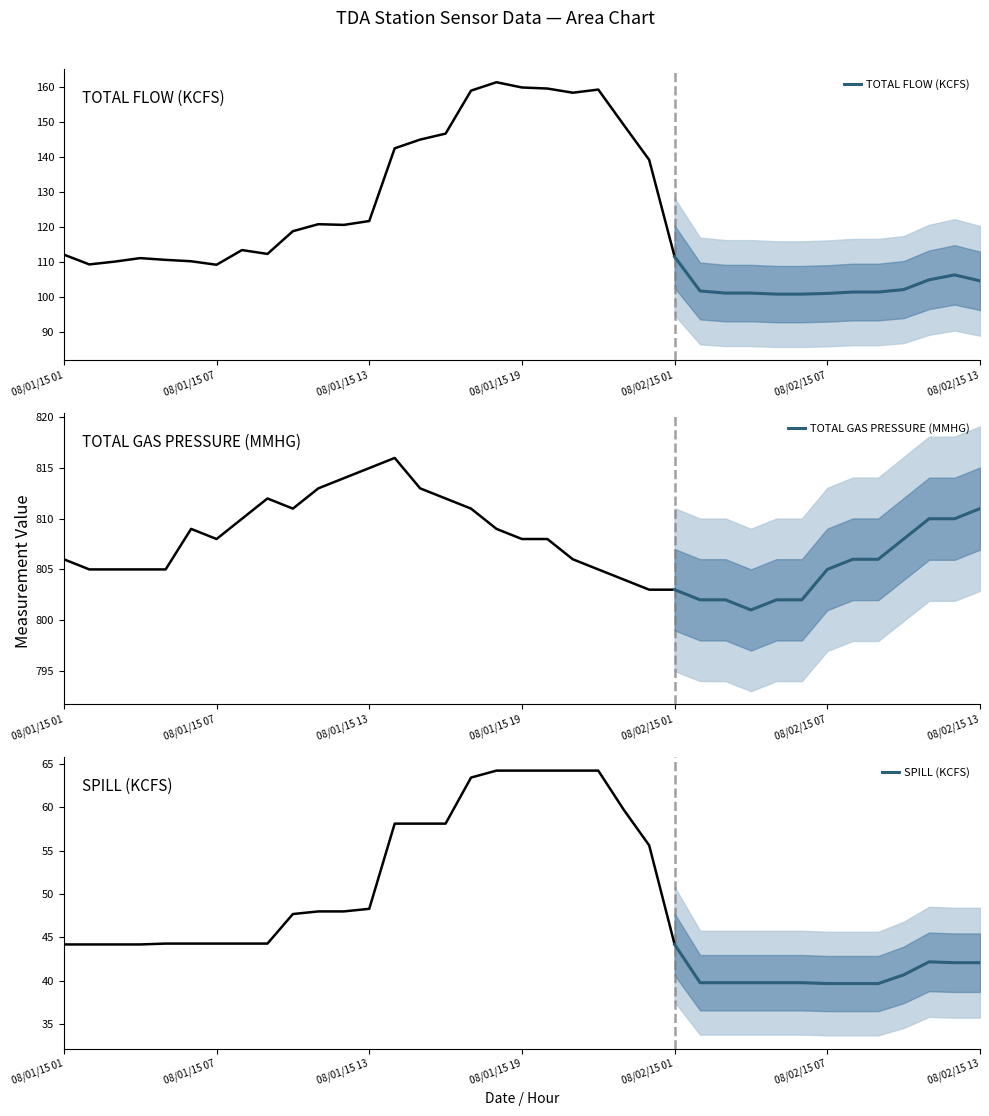

What is the difference between the second highest and second lowest values in the TOTAL GAS PRESSURE (MMHG) series?

8